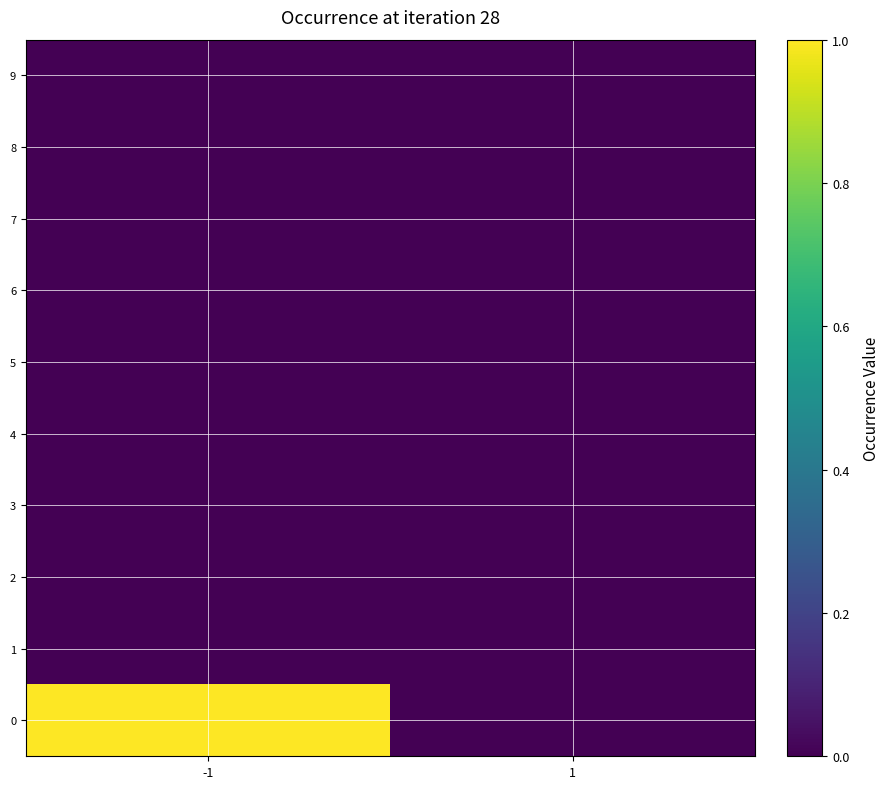

At which category is the sum across all series the highest?

-1